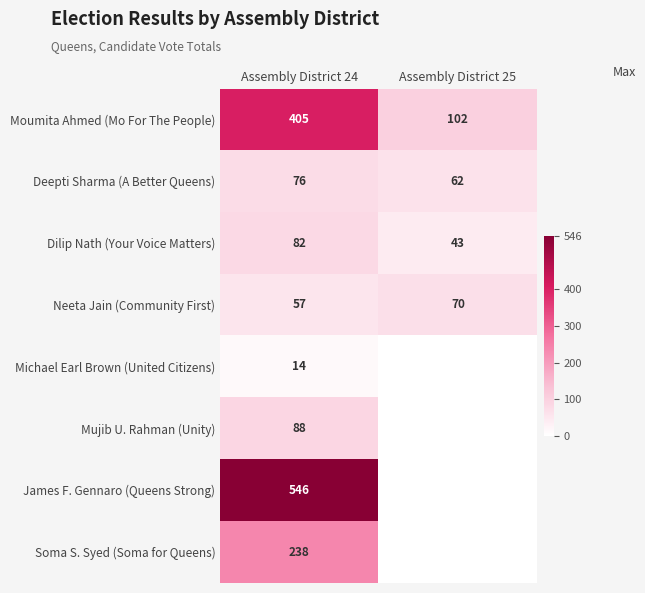

What is the sum of the Deepti Sharma (A Better Queens) values at Assembly District 25 and Assembly District 24?

138